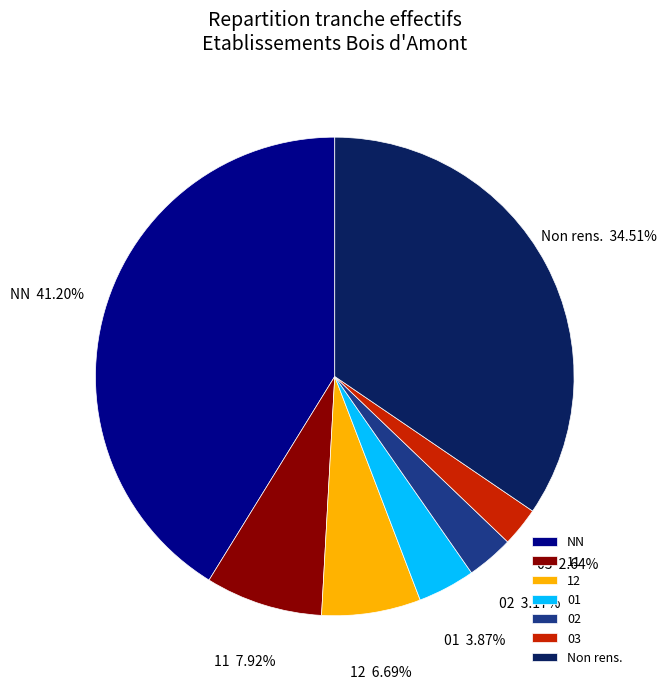

Which category has the smallest portion of the pie?

03